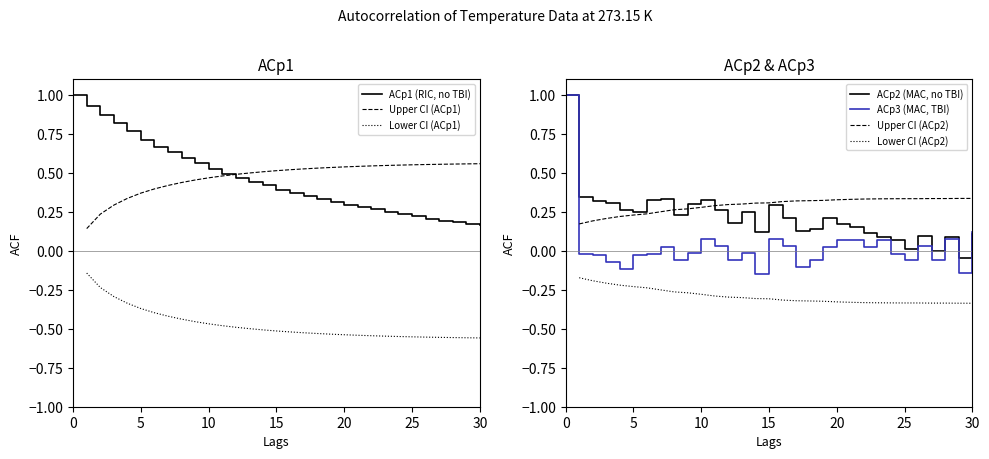

What is the difference between the maximum and second lowest values in the ACp3 (acf) series?

1.1